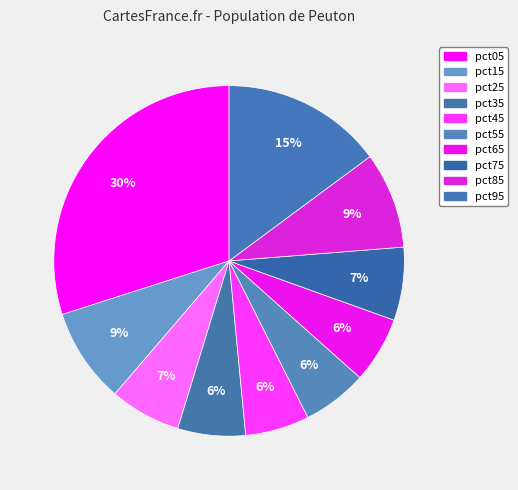

The pct55 slice represents 6% of the pie. True or false?

True